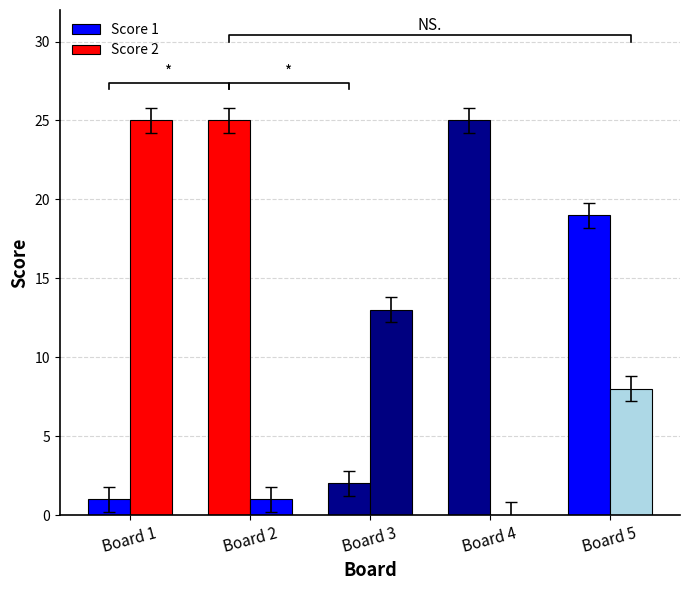

What are all the series names shown in the legend?

Score 1, Score 2